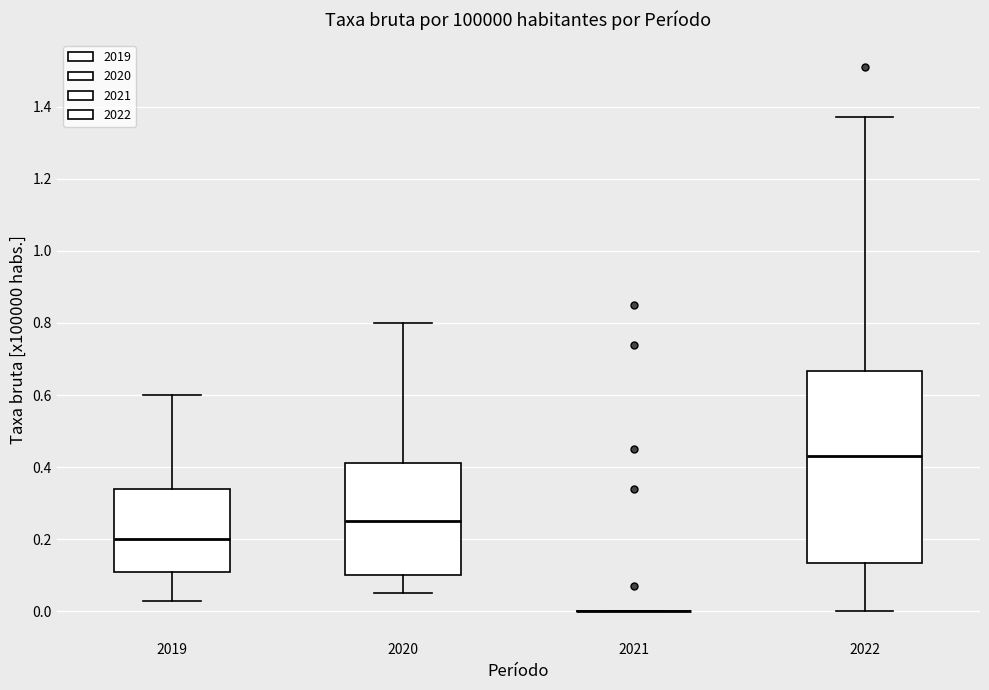

Which box is the tallest, from its lower edge to its upper edge?

2022